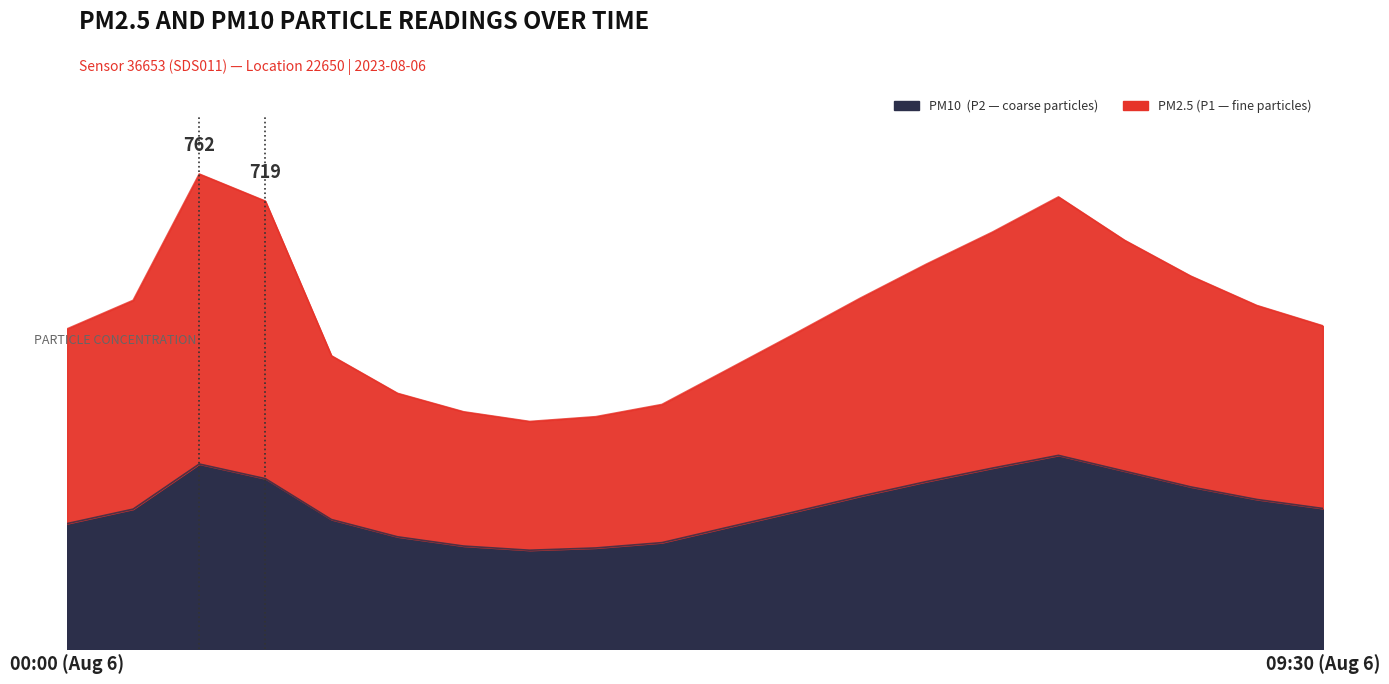

True or false: P1 and P2 cross at least once.

False